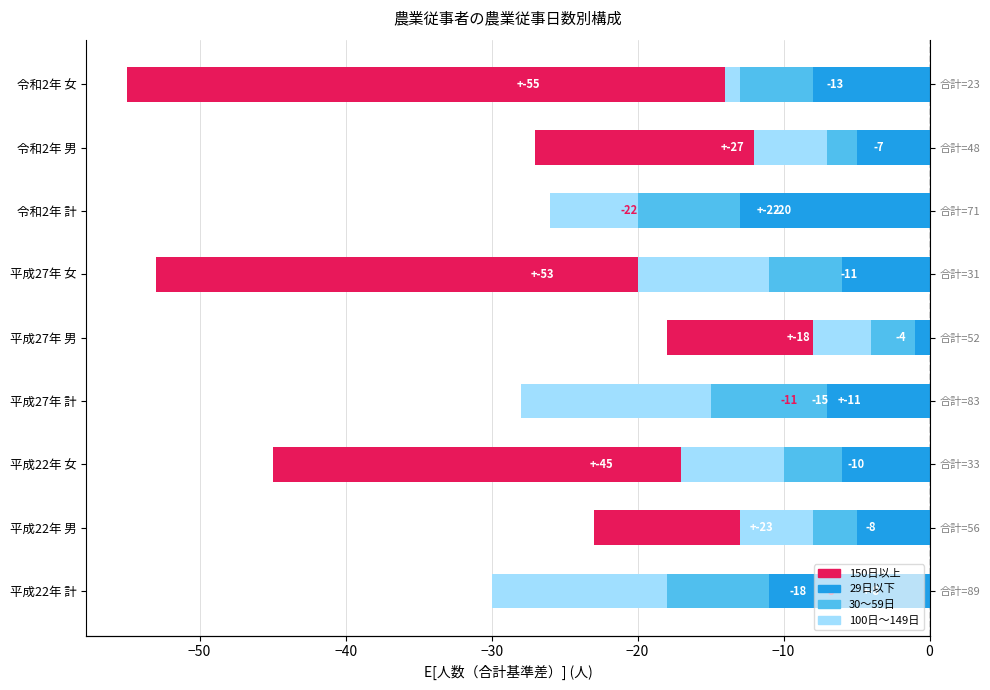

What are all the series names shown in the legend?

150日以上, 29日以下, 30～59日, 100日～149日